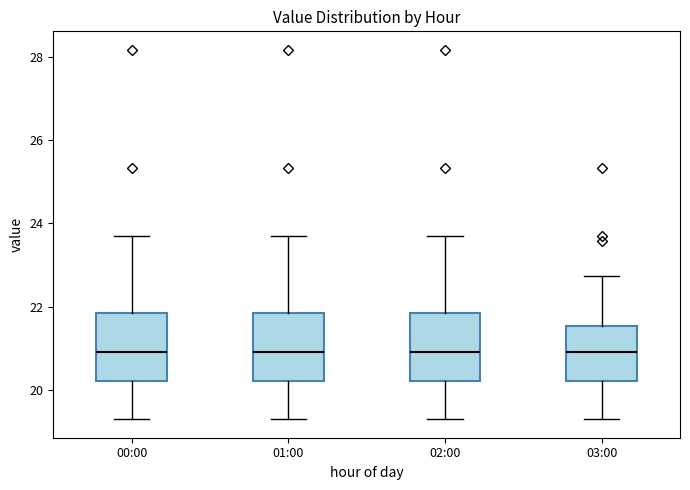

Reading left to right, read every box against the y-axis: the position of its median line, the range the box covers, and the ends of its whiskers. The values are not printed on the chart, so give them approximately, as read against the axis.

00:00: median 21.0, box 20.2 to 21.8, whiskers 19.4 to 23.8
01:00: median 21.0, box 20.2 to 21.8, whiskers 19.4 to 23.8
02:00: median 21.0, box 20.2 to 21.8, whiskers 19.4 to 23.8
03:00: median 21.0, box 20.2 to 21.6, whiskers 19.4 to 22.8